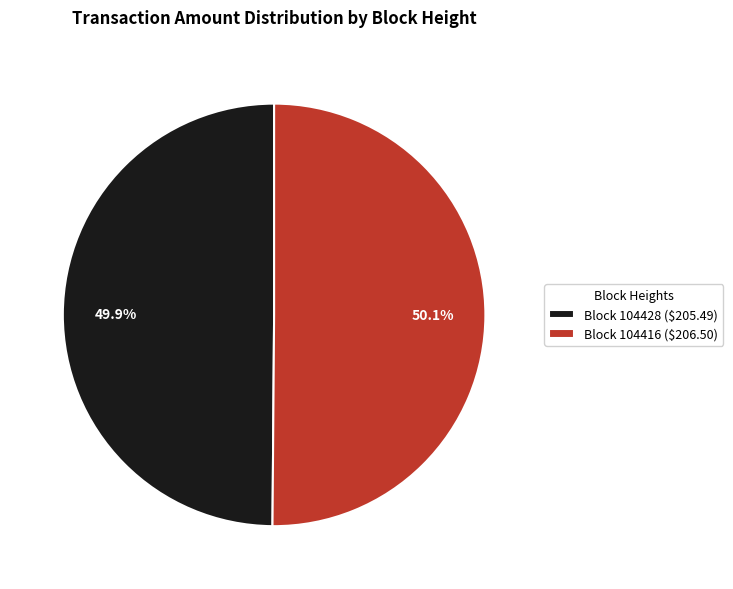

What portion of the pie excludes Block 104416 ($206.50)?

49.9%